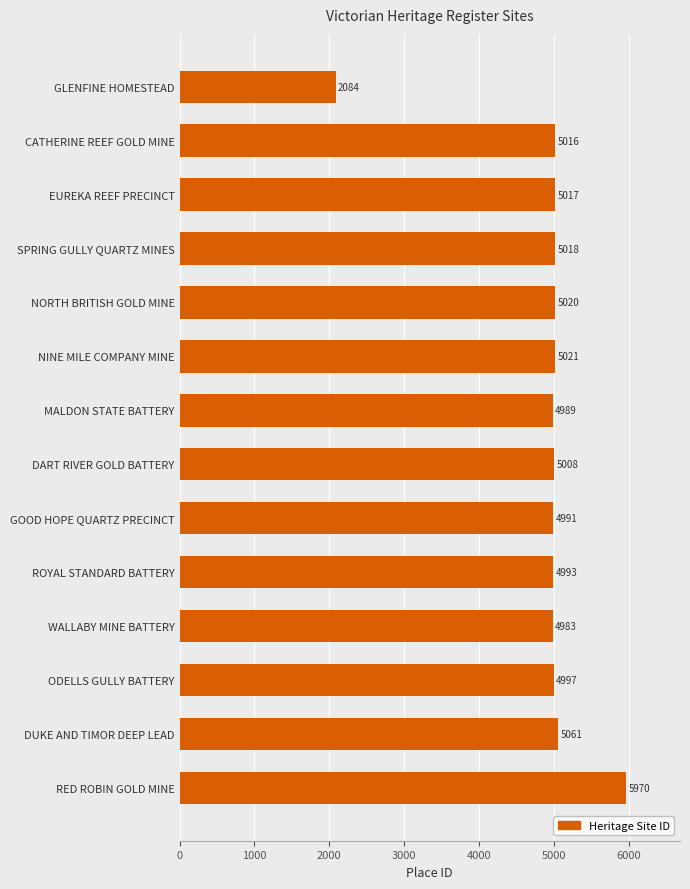

What value does the data have at MALDON STATE BATTERY, to the nearest 10?

4990